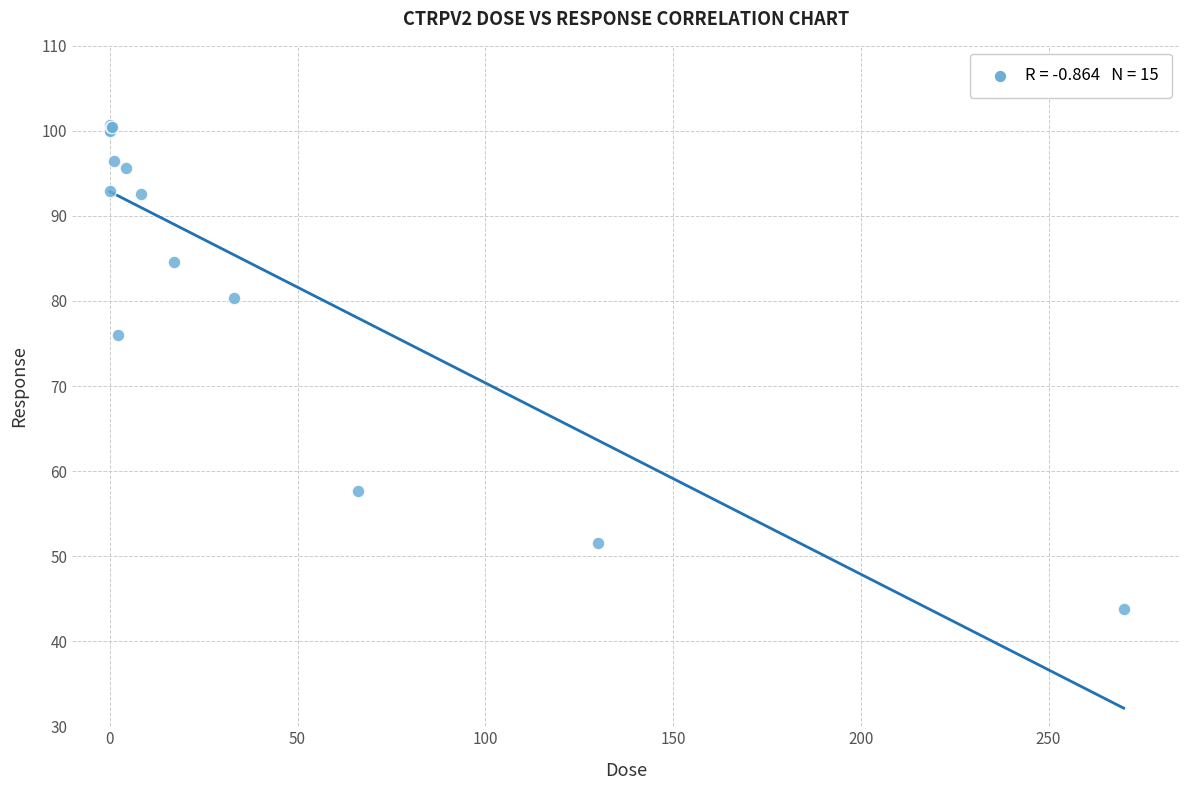

What Y value in the scatter plot is closest to 72?

76.0